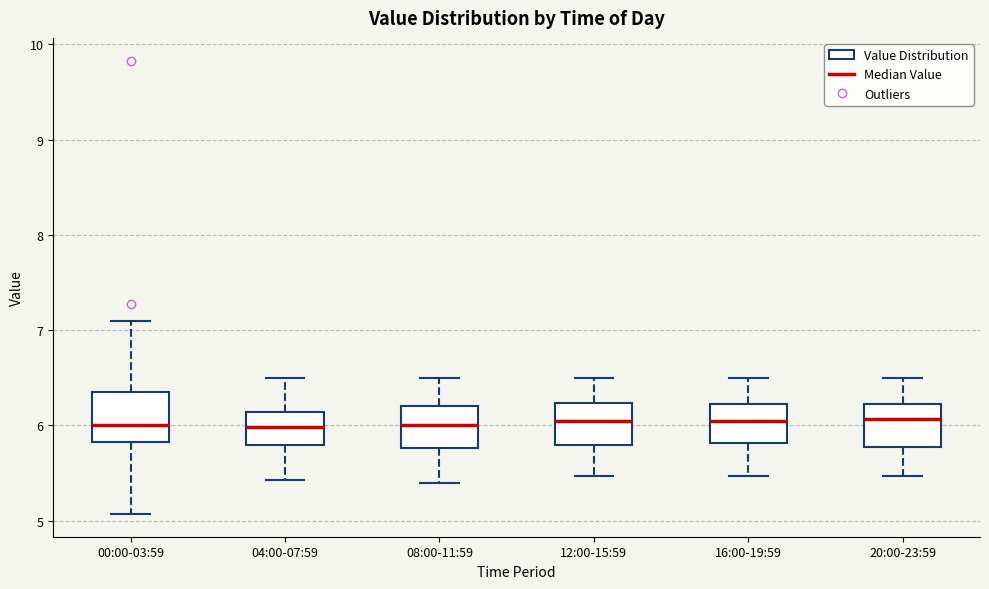

Where is the upper edge of the box for 00:00-03:59 on the y-axis? The values are not printed on the chart, so give them approximately, as read against the axis.

6.3